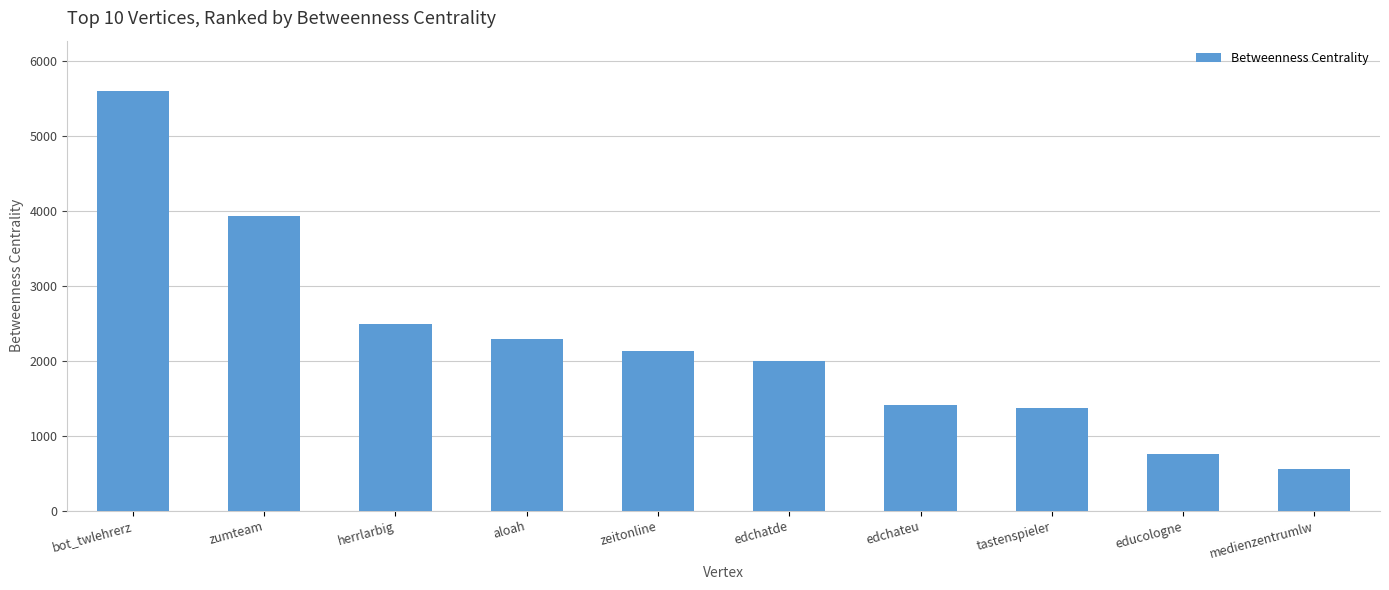

What is the difference between the values at educologne and aloah?

1542.5